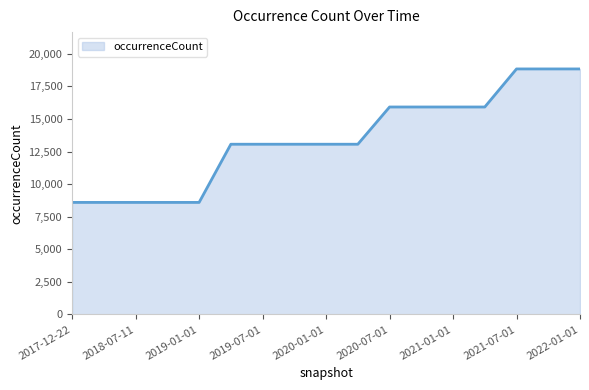

What is the minimum value shown in the chart?

8596